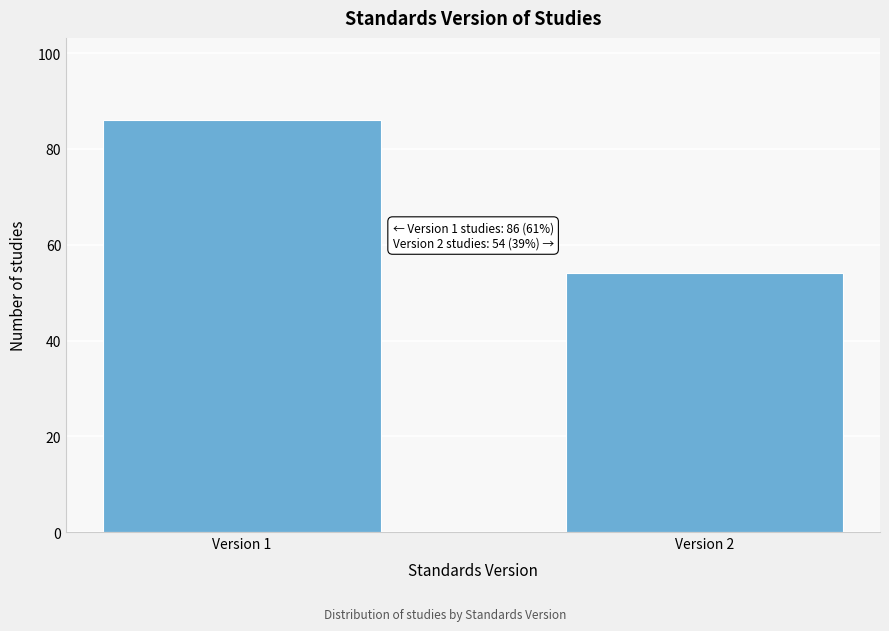

Reading right to left, what are all the values shown in this chart?

54	86